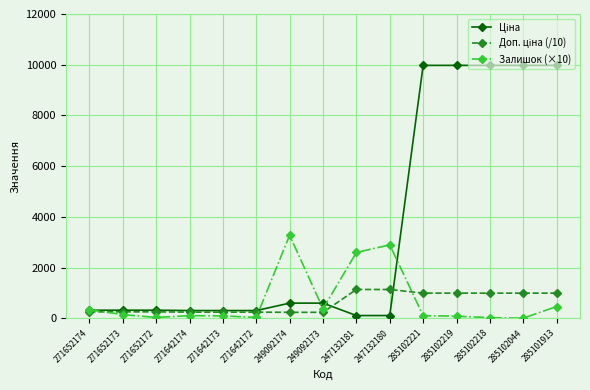

At how many categories does at least one series exceed 9052?

5